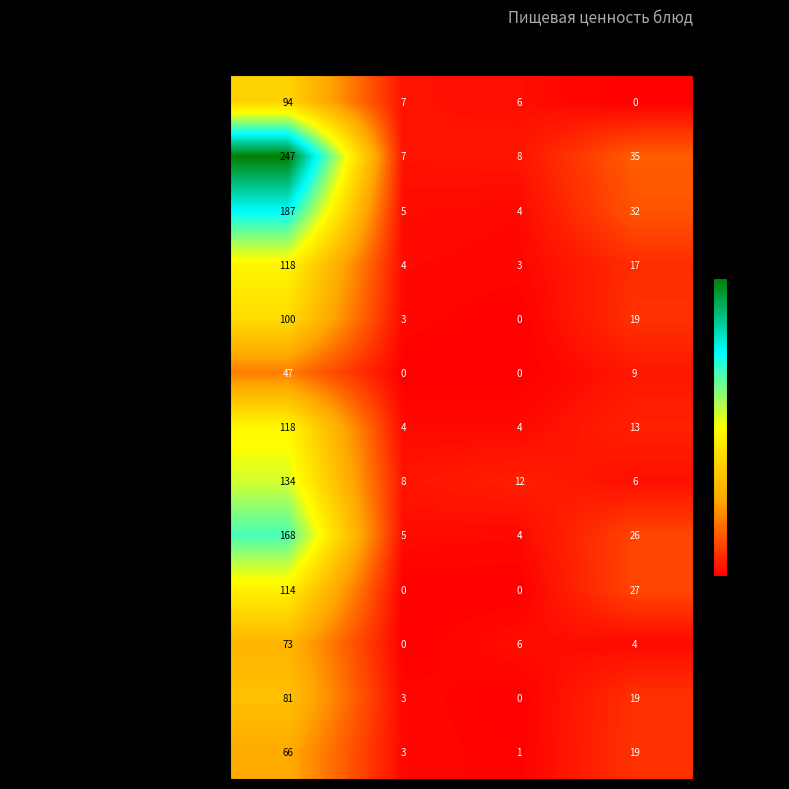

What is the difference between the second highest and second lowest values in the какао с молоком series?

13